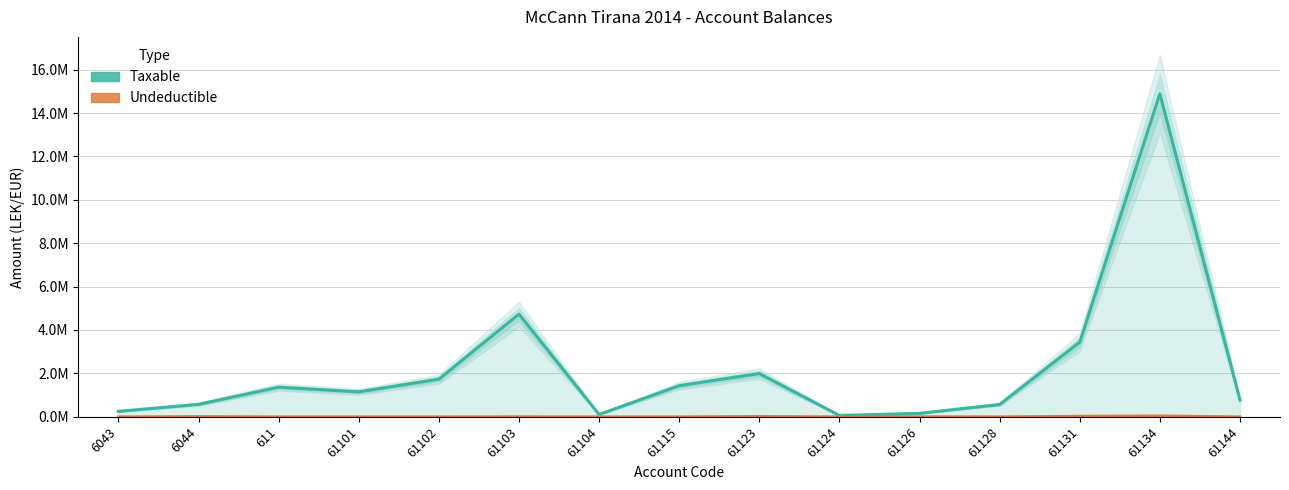

True or false: Undeductible and Taxable intersect in this chart.

False